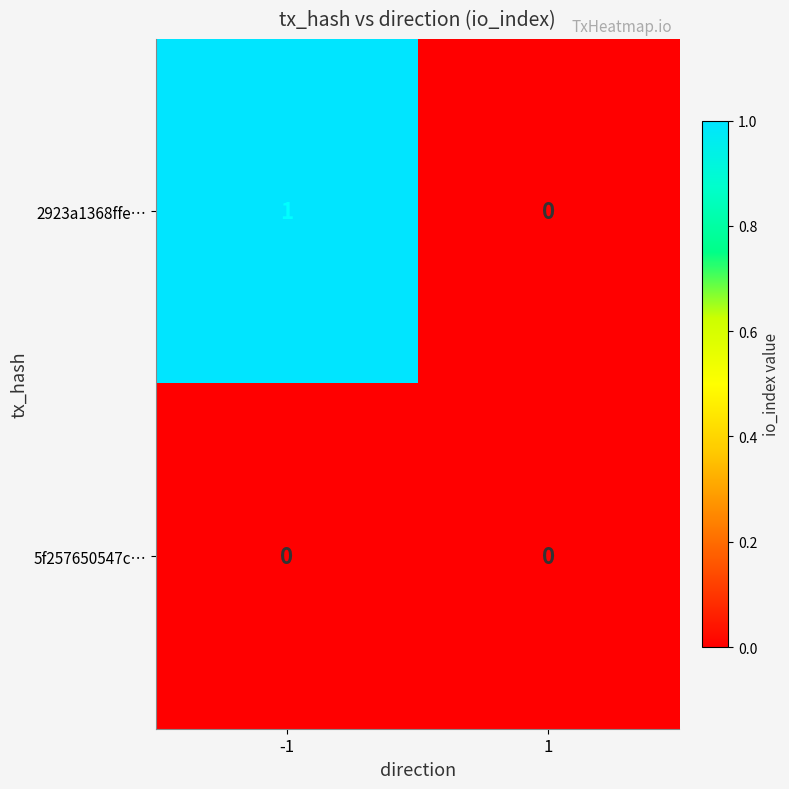

Reading left to right, list all the values displayed in this chart.

2923a1368ffe…: 1	0
5f257650547c…: 0	0